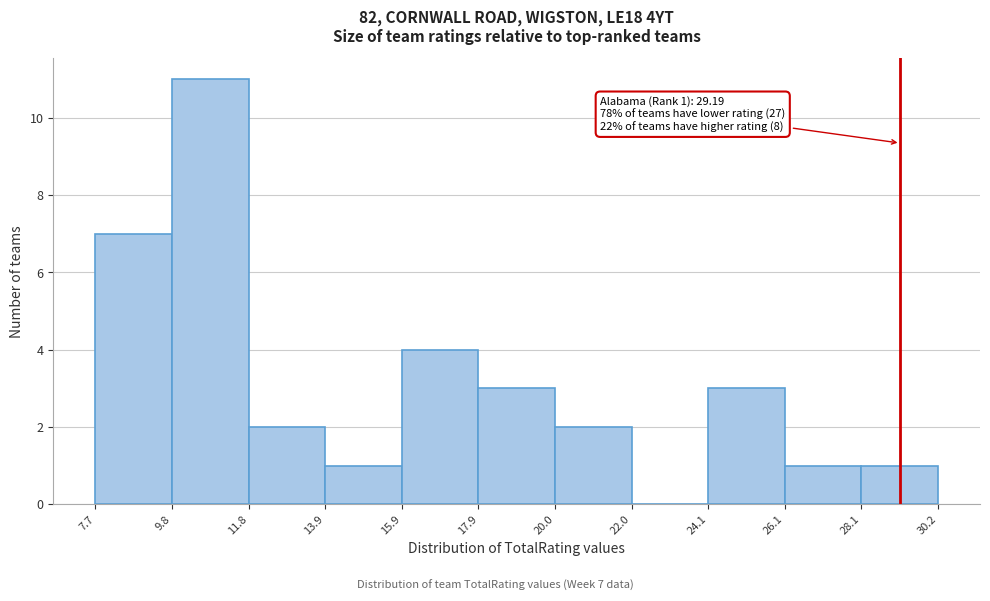

Over which range of the x-axis is the bar tallest?

9.8 to 11.8